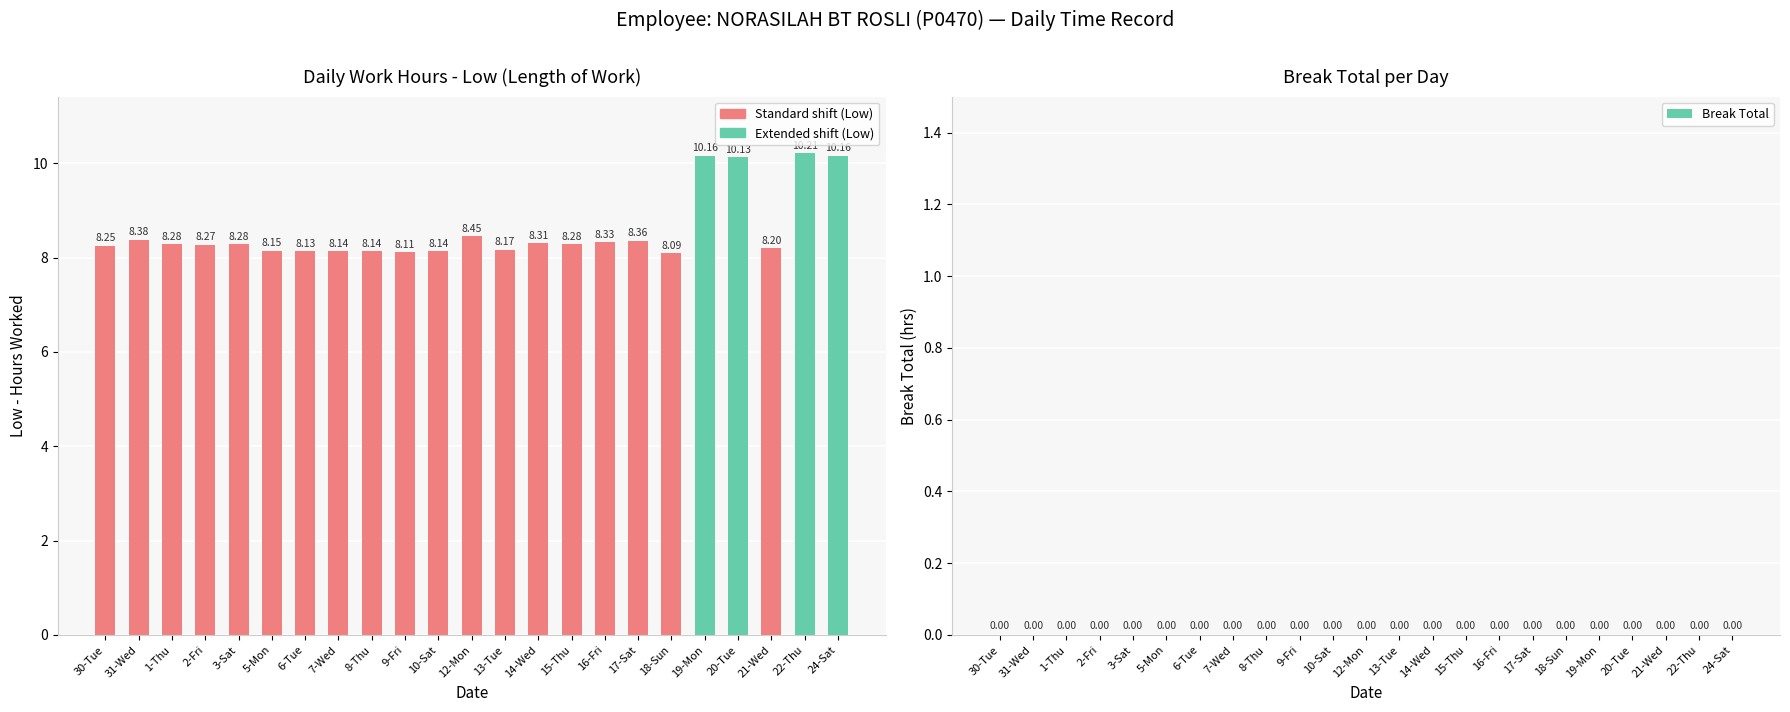

What is the sum of the values at 5-Mon and 12-Mon?

16.6